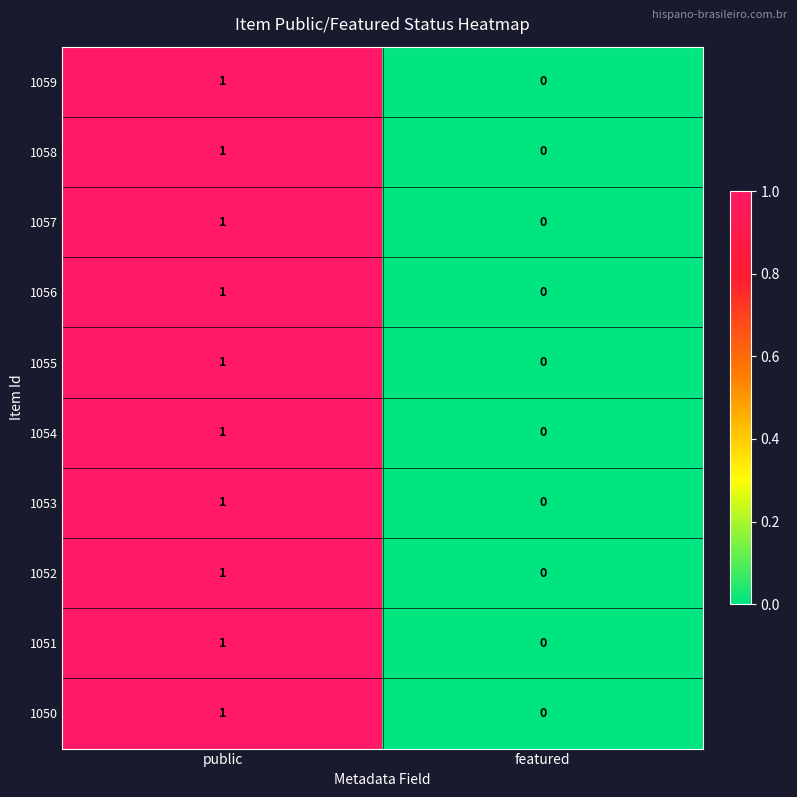

Which category has the lowest value in the 1058 series?

featured